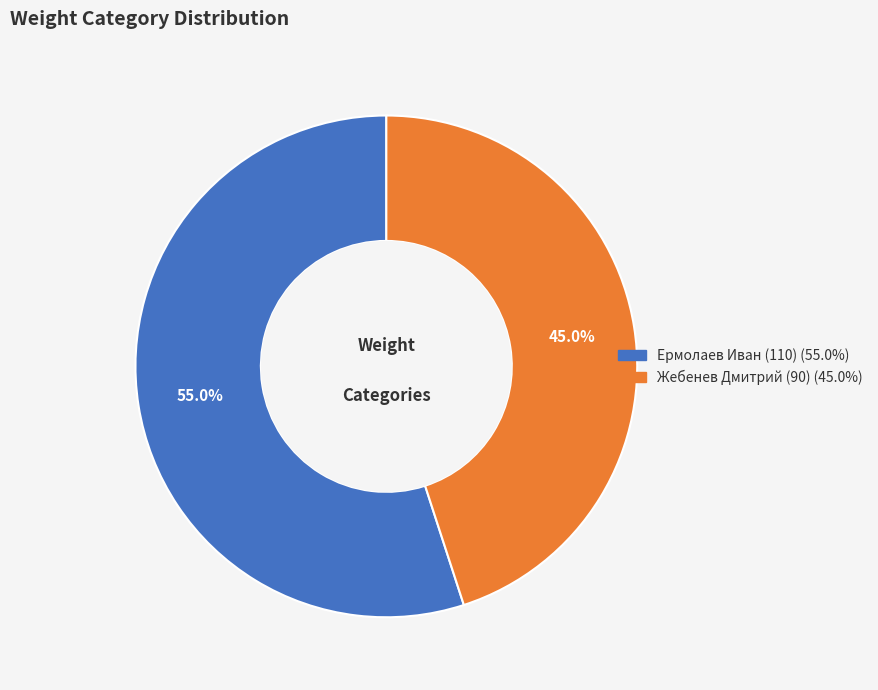

Count the number of slices in the pie.

2